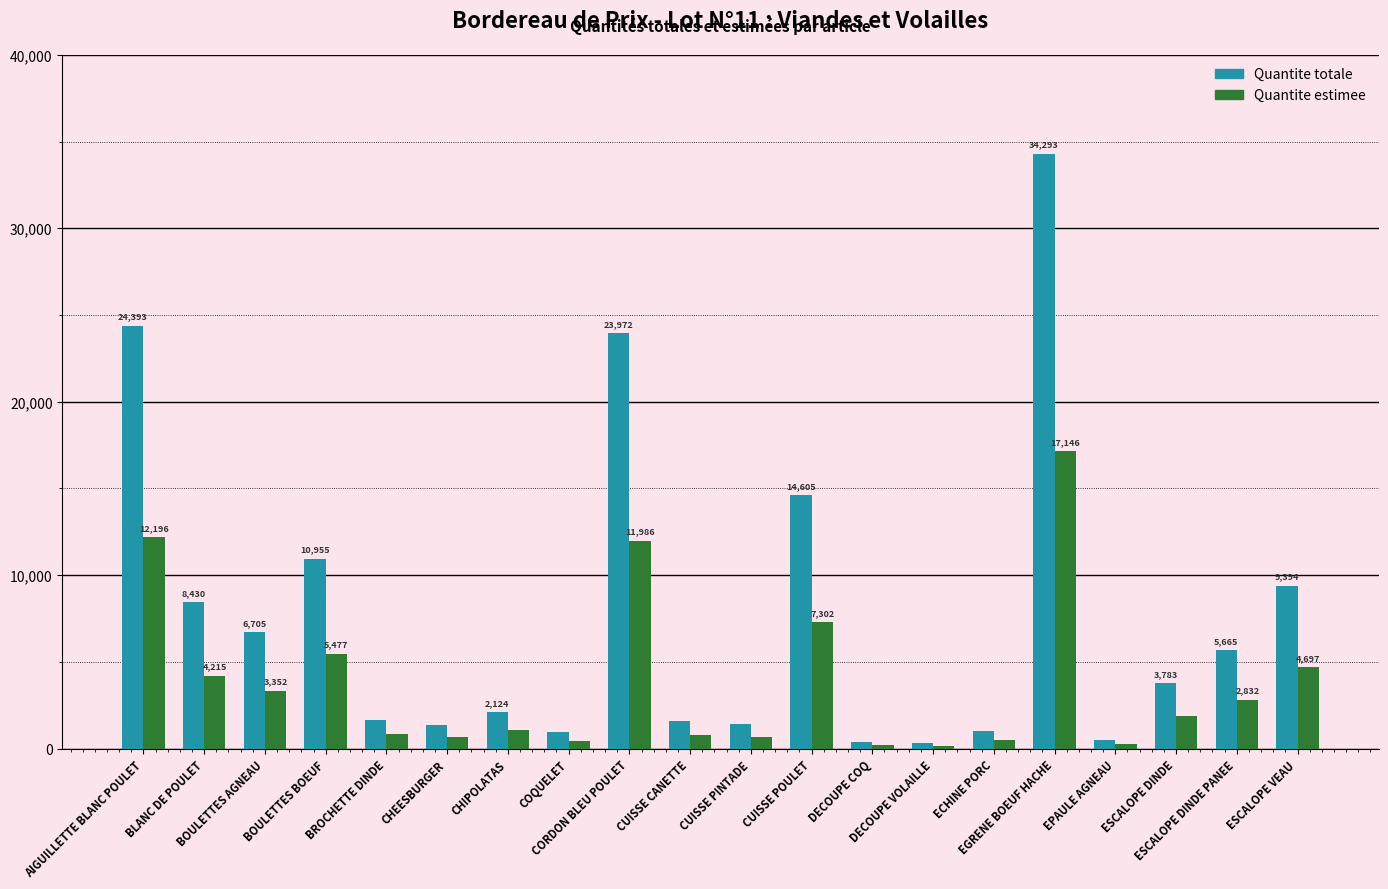

At how many categories does at least one series exceed 17985?

3